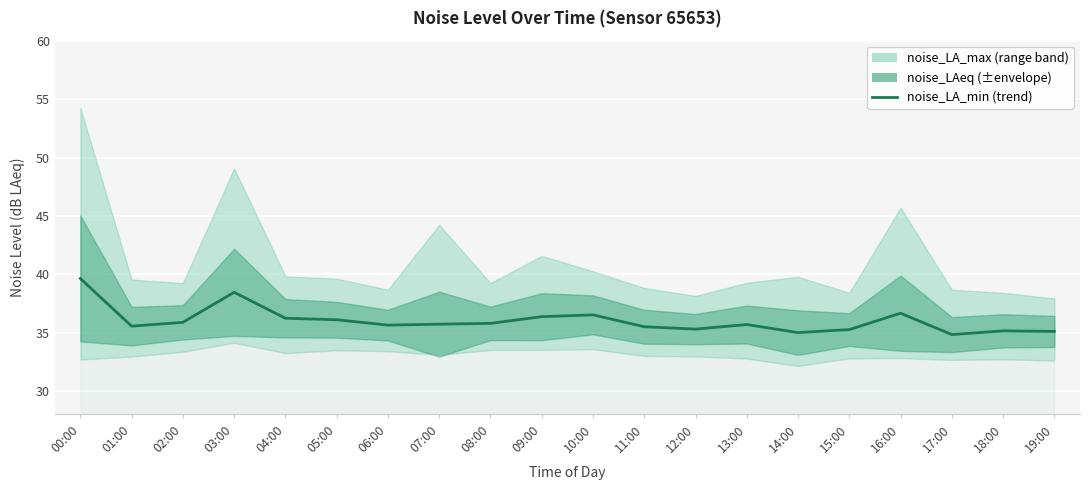

At which label is the value closest to 37?

16:00